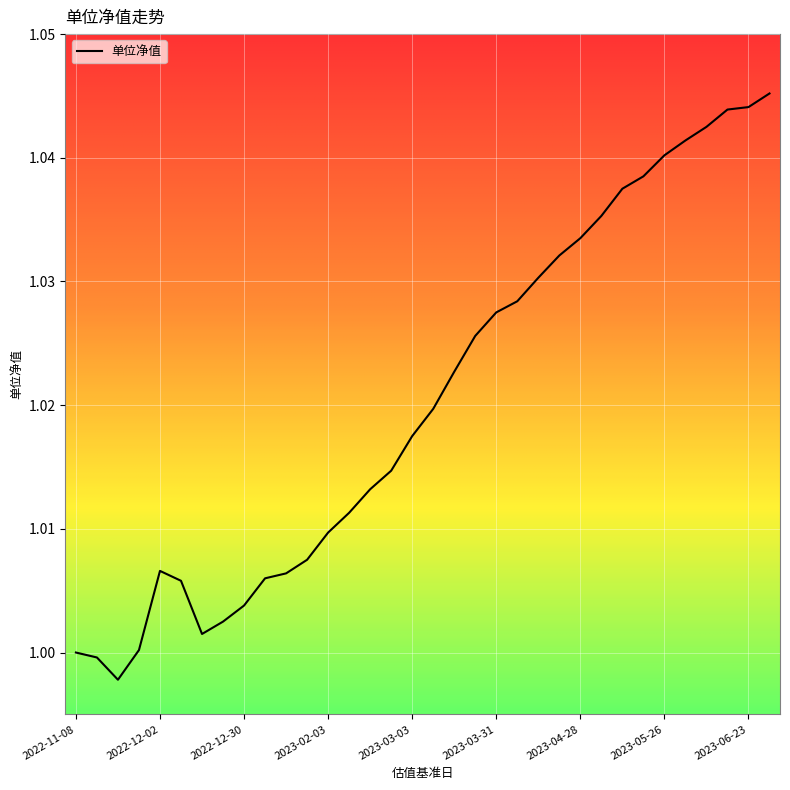

Where is the data nearest to the value 1?

2022-11-08